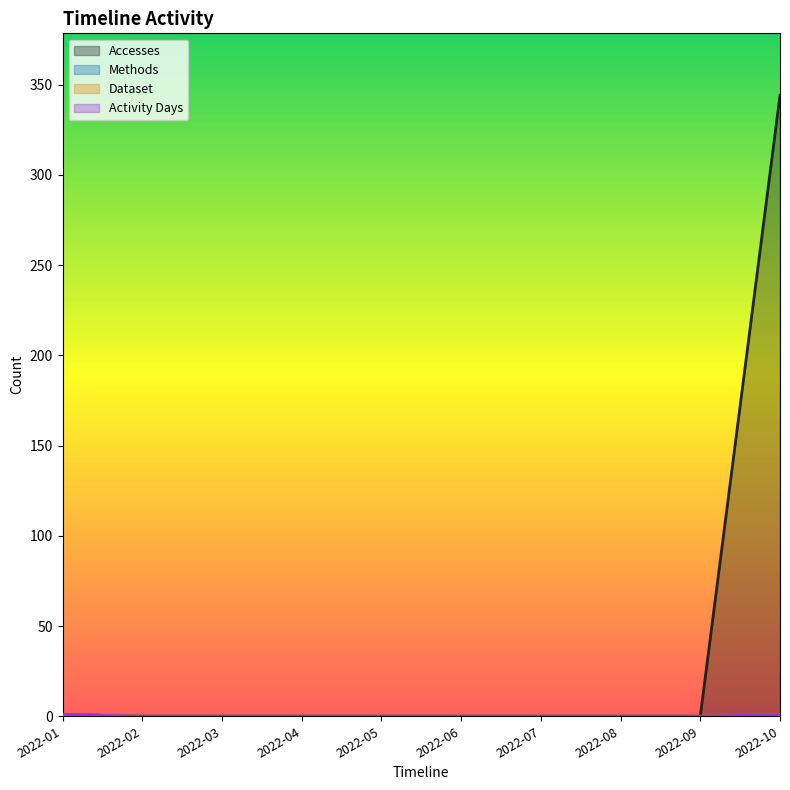

Rank the series at 2022-03 from highest to lowest value.

Accesses, Methods, Dataset, Activity Days